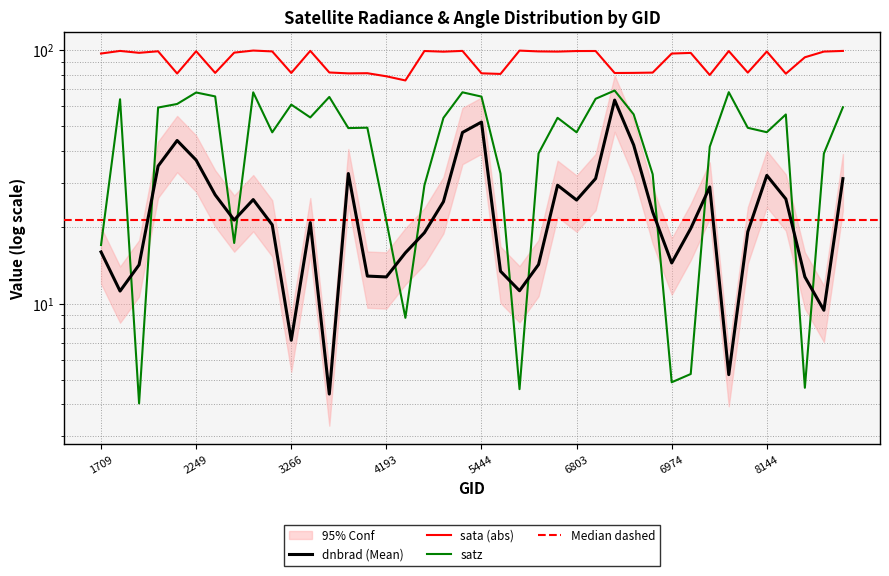

What is the value of the dnbrad point at the 8th from the left?

21.4